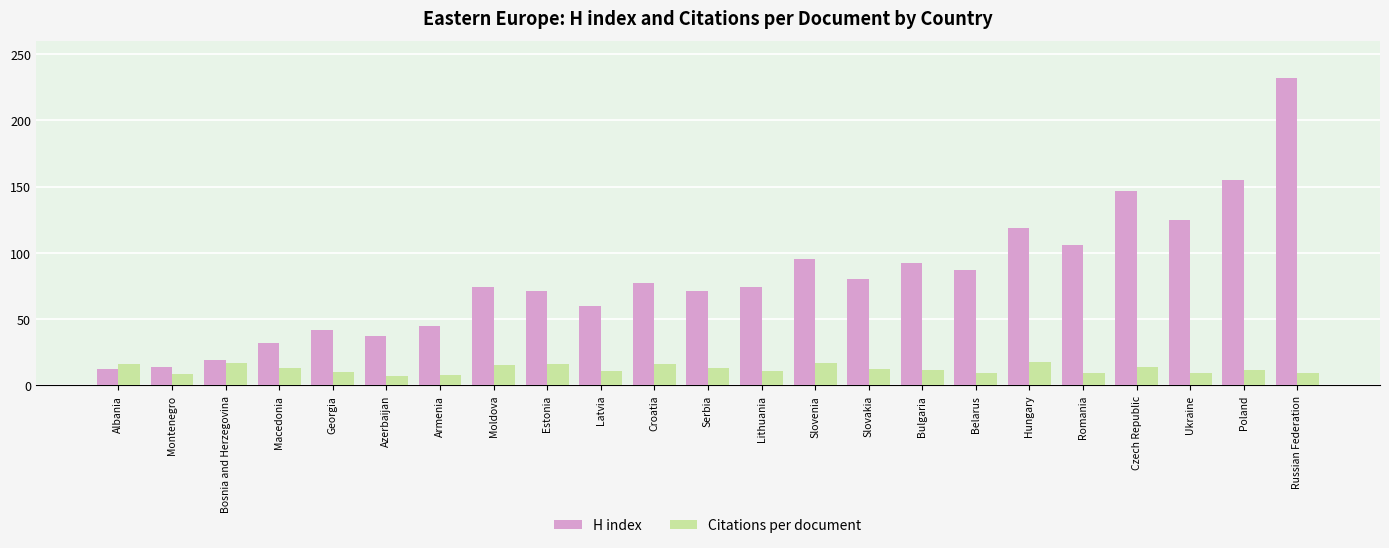

What is the difference between the highest and lowest values at Armenia?

37.2